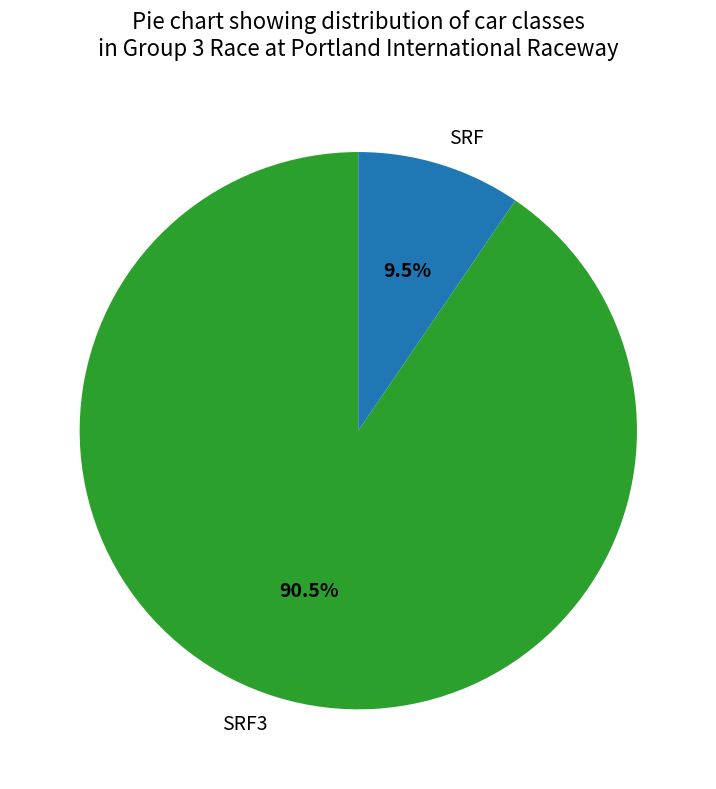

How many slices are in this pie chart?

2